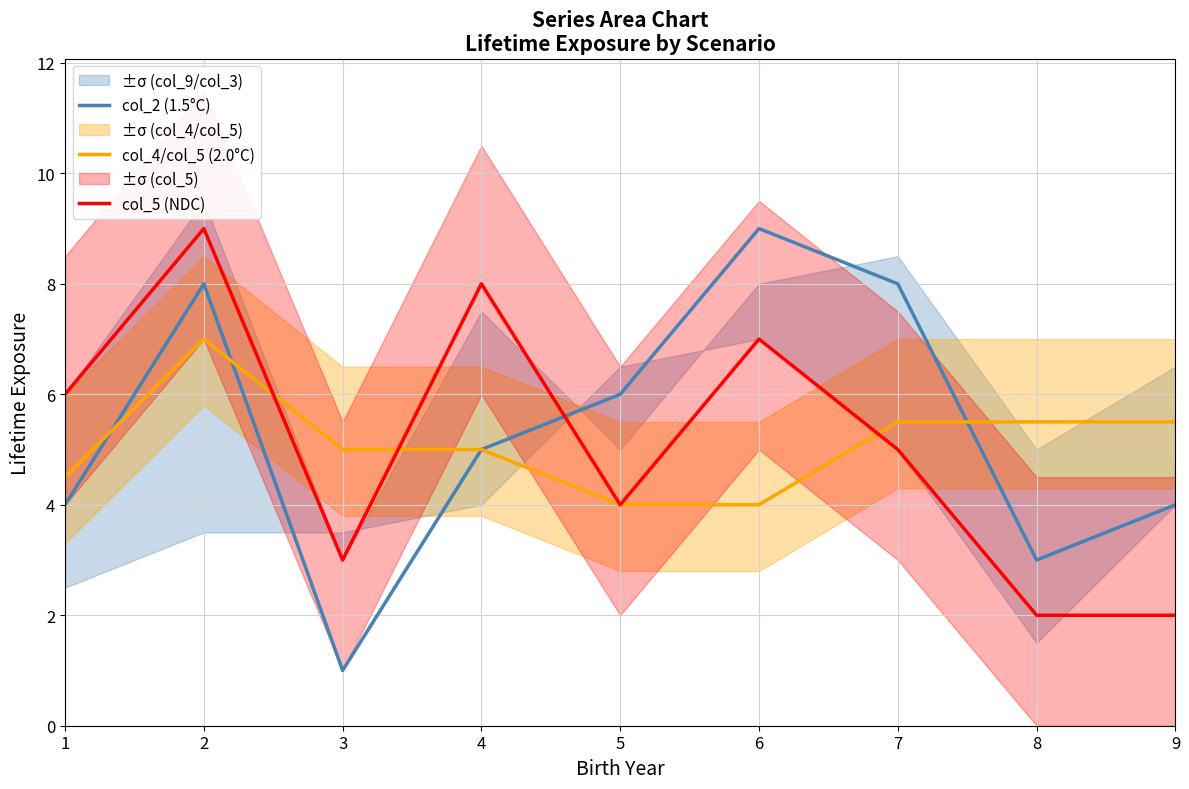

How many interior local peaks does the col_4/col_5 (2.0°C) series have?

1